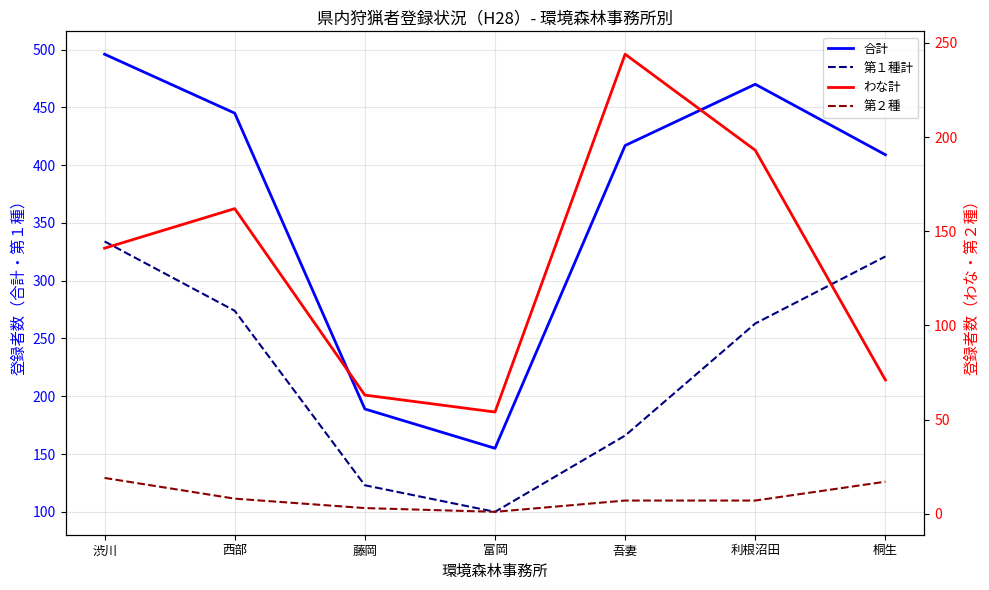

Which label corresponds to the largest value in the chart?

渋川